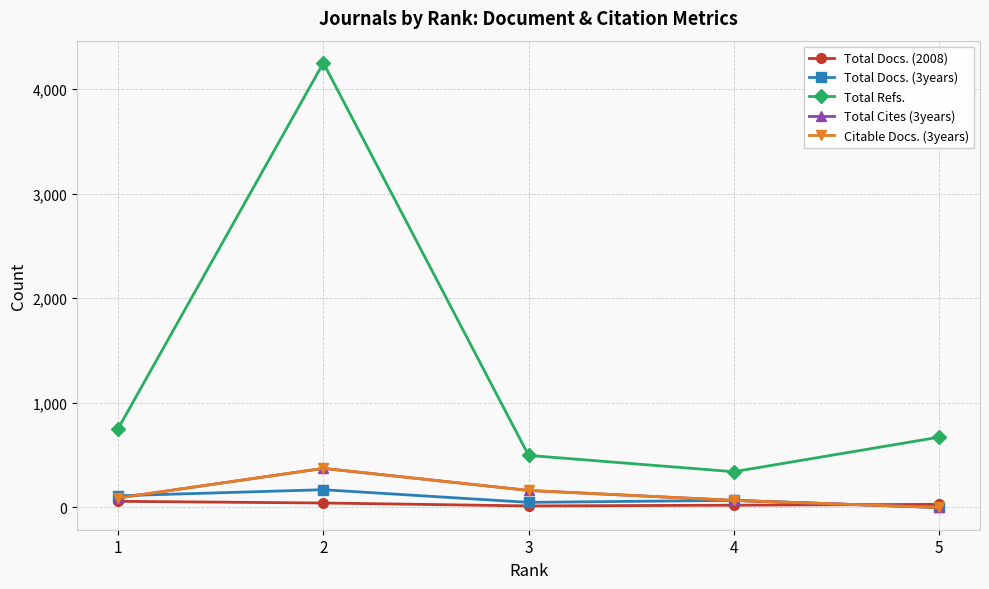

Does the chart have visible grid lines?

Yes